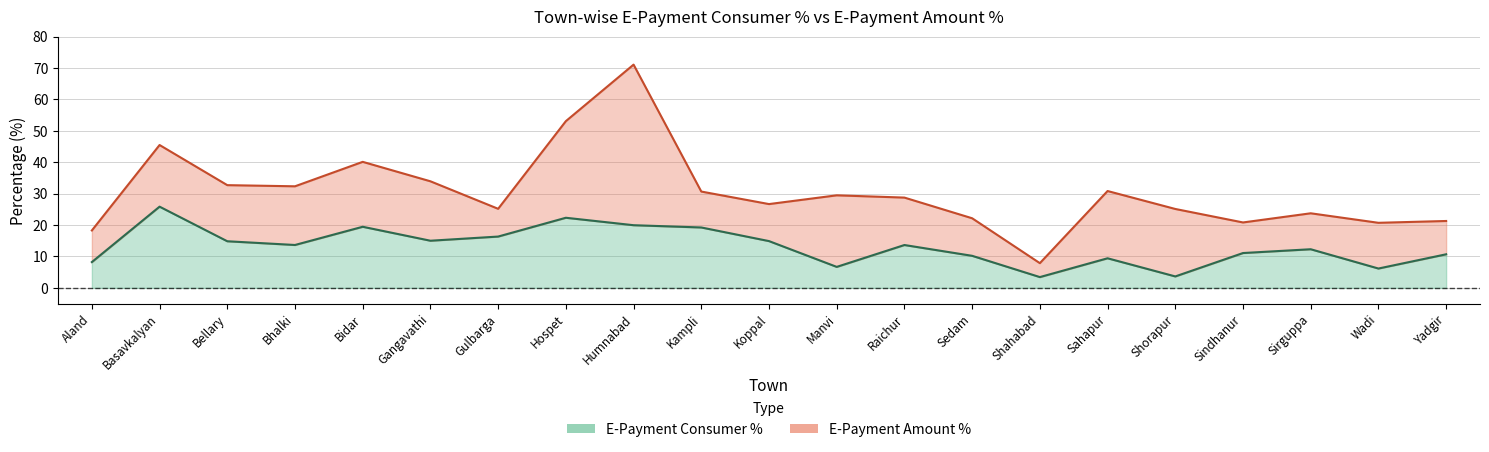

What is the sum of all E-Payment Amount % values?

640.6